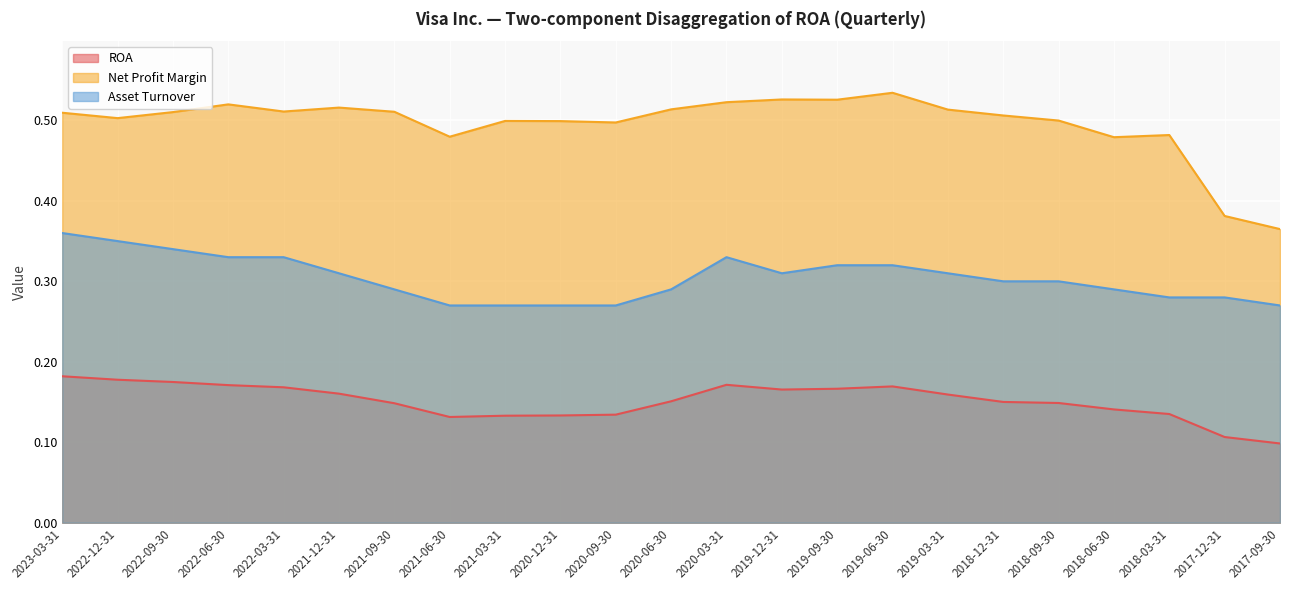

Which series has the largest total across all categories?

Net Profit Margin